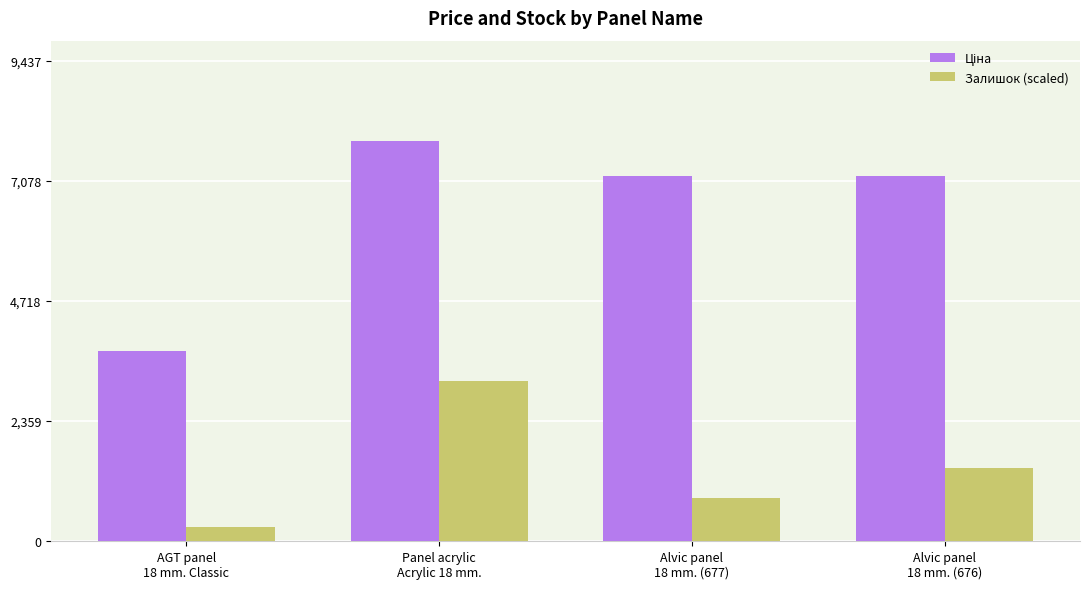

What is the average value of the Залишок (scaled) series?

1429.8